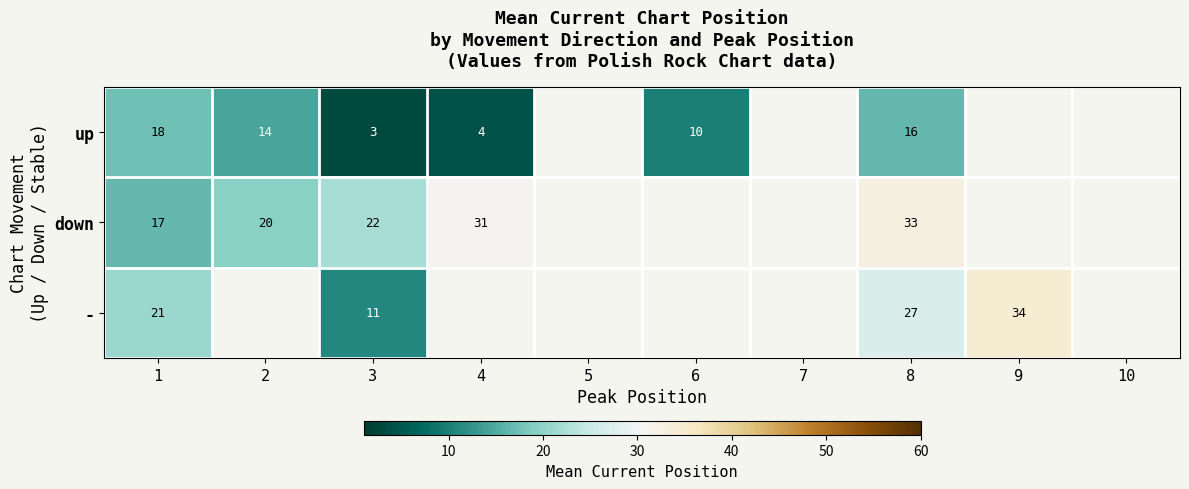

The value of down at 8 is 33.0. True or false?

True